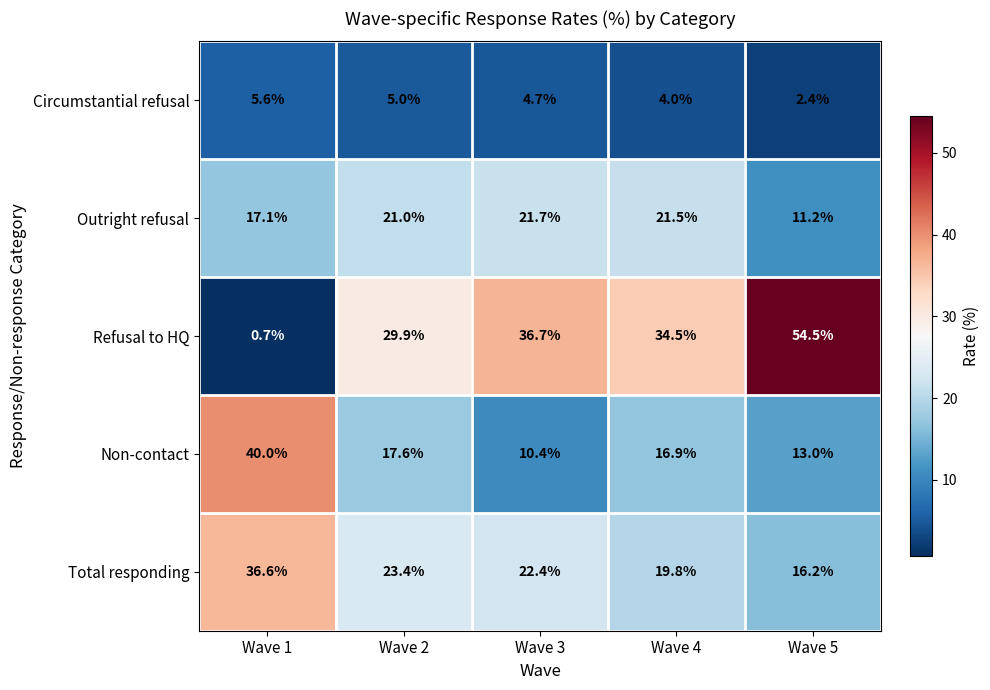

Is it true that Refusal to HQ equals 14.2 at Wave 3?

False